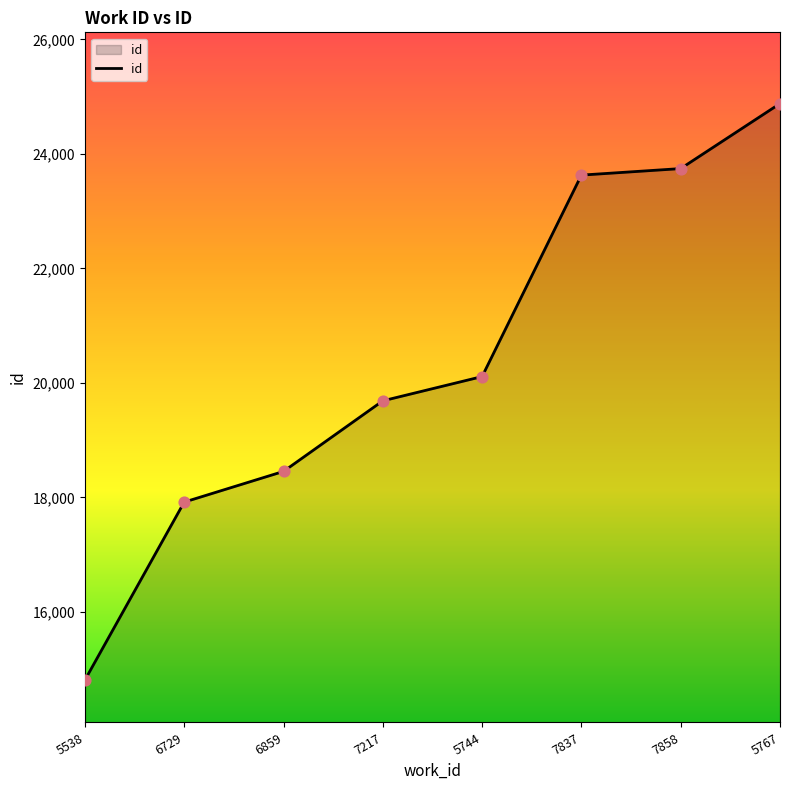

Which has a higher value, 6859 or 5767?

5767